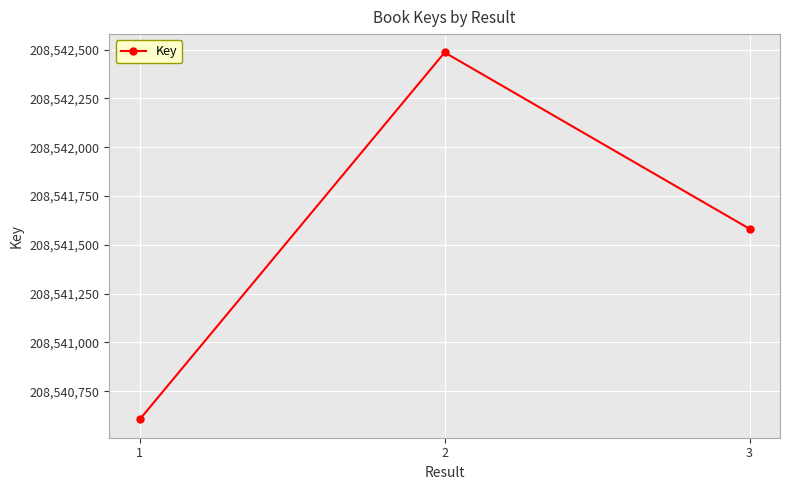

Is this an area chart (filled region under the line)?

No